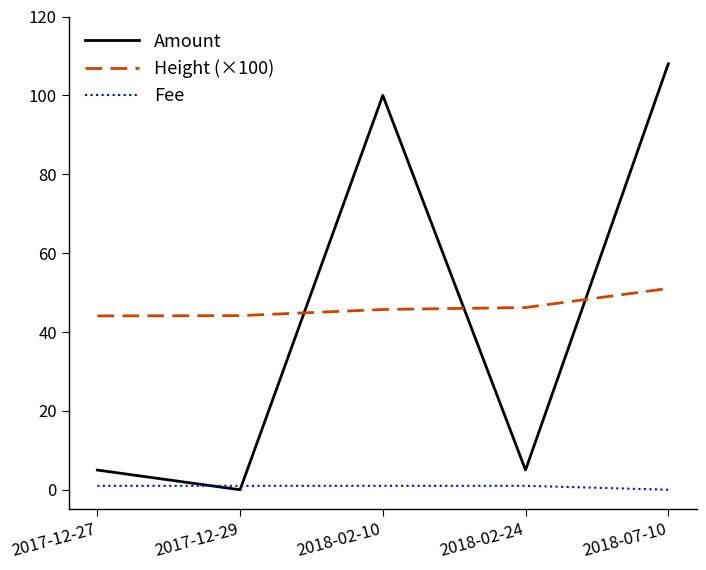

Count the number of data series in this chart.

3